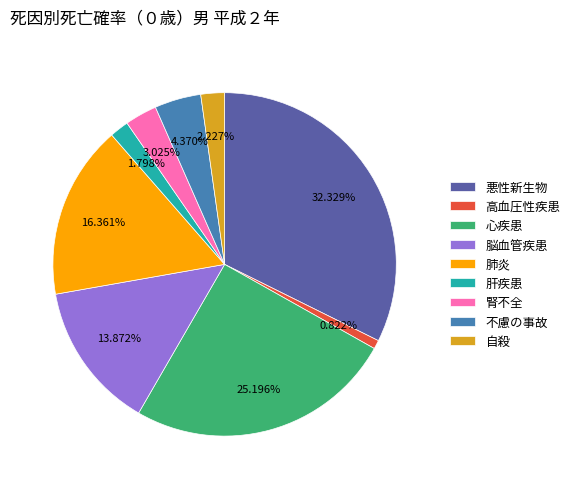

Combined, do 不慮の事故 and 高血圧性疾患 account for over 50%?

No